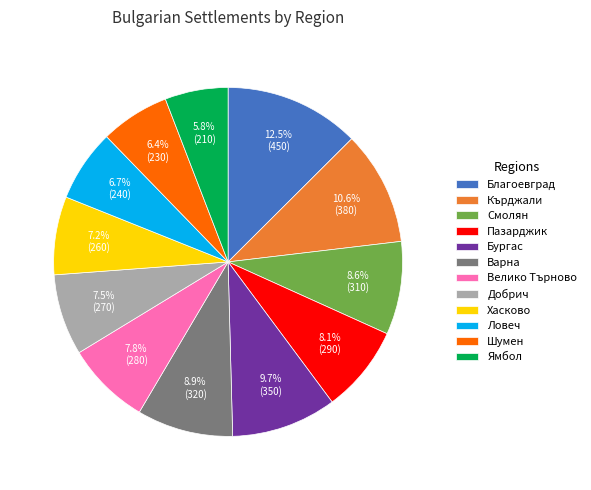

What is the total percentage of Бургас and Пазарджик?

17.8%